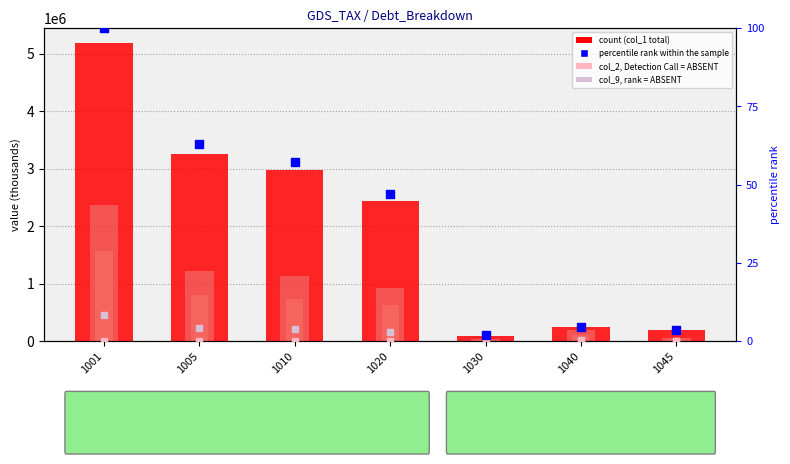

Which series reaches the minimum Y coordinate?

col_7, Detection Call = ABSENT